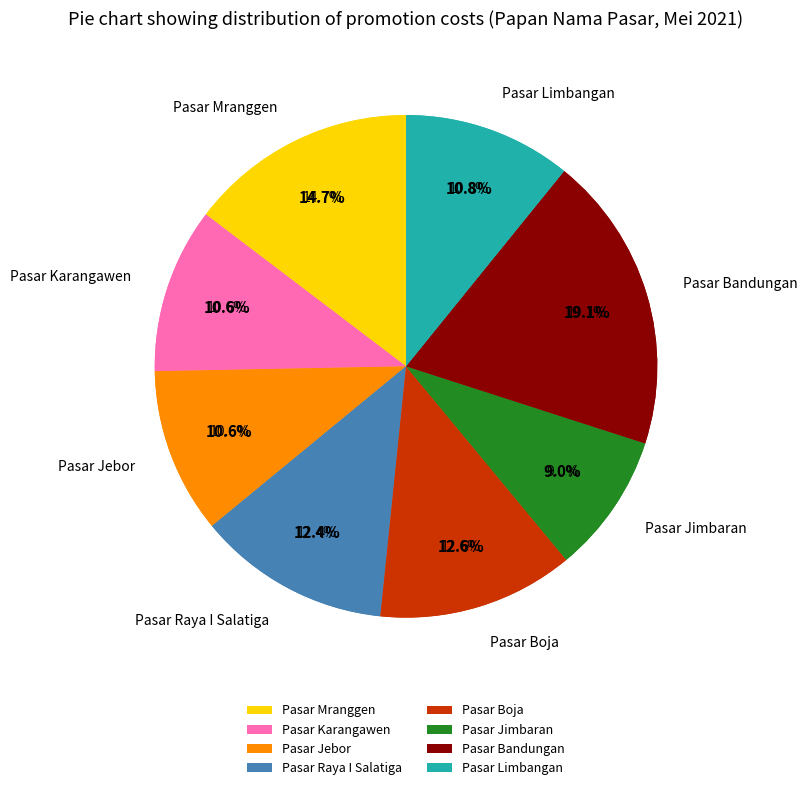

Which slice is the smallest?

Pasar Jimbaran